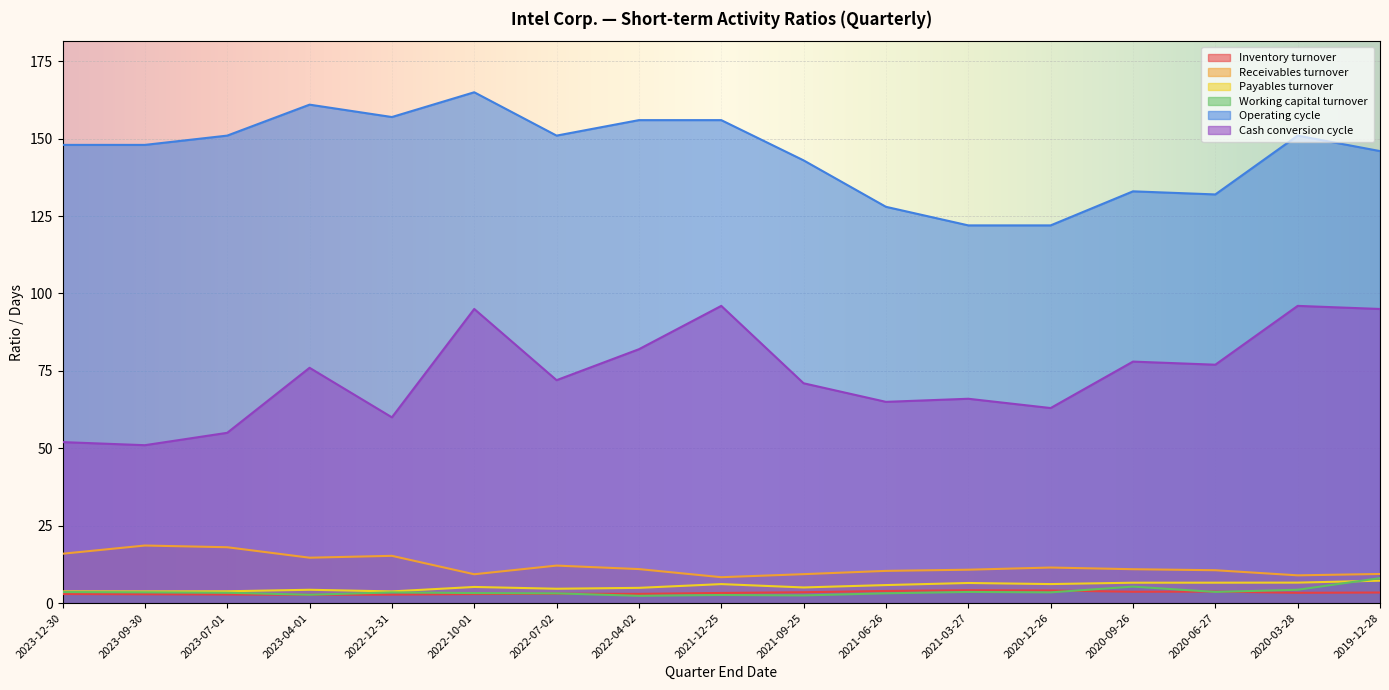

List the labels in order of Receivables turnover value, smallest first.

2021-12-25, 2020-03-28, 2022-10-01, 2021-09-25, 2019-12-28, 2021-06-26, 2020-06-27, 2021-03-27, 2020-09-26, 2022-04-02, 2020-12-26, 2022-07-02, 2023-04-01, 2022-12-31, 2023-12-30, 2023-07-01, 2023-09-30